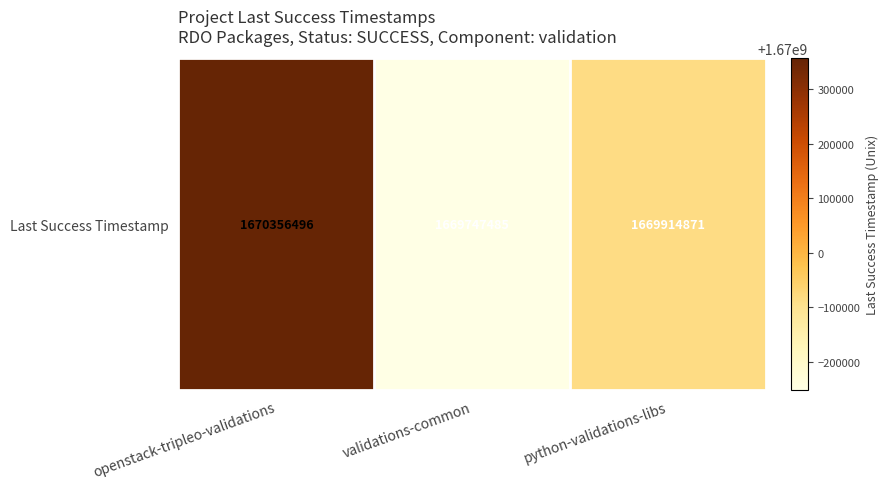

The chart shows a value of 630958946 at openstack-tripleo-validations. True or false?

False